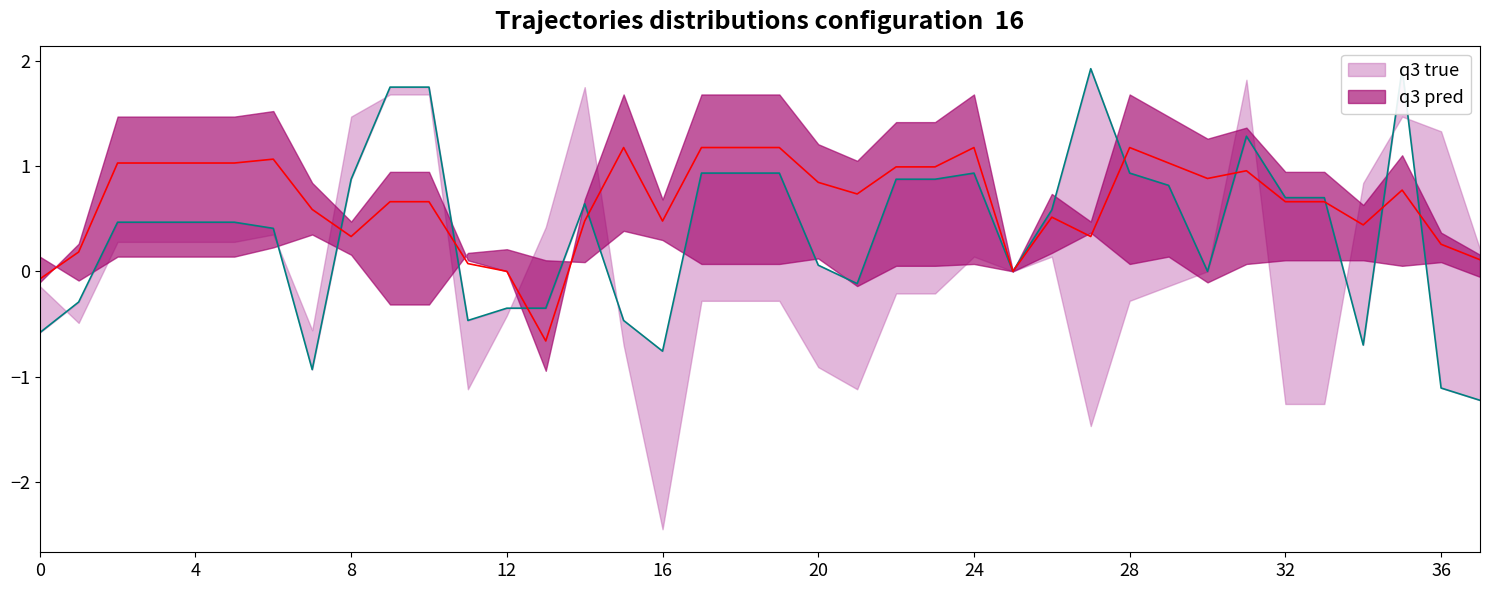

How many positive values does the q3 true series have?

24